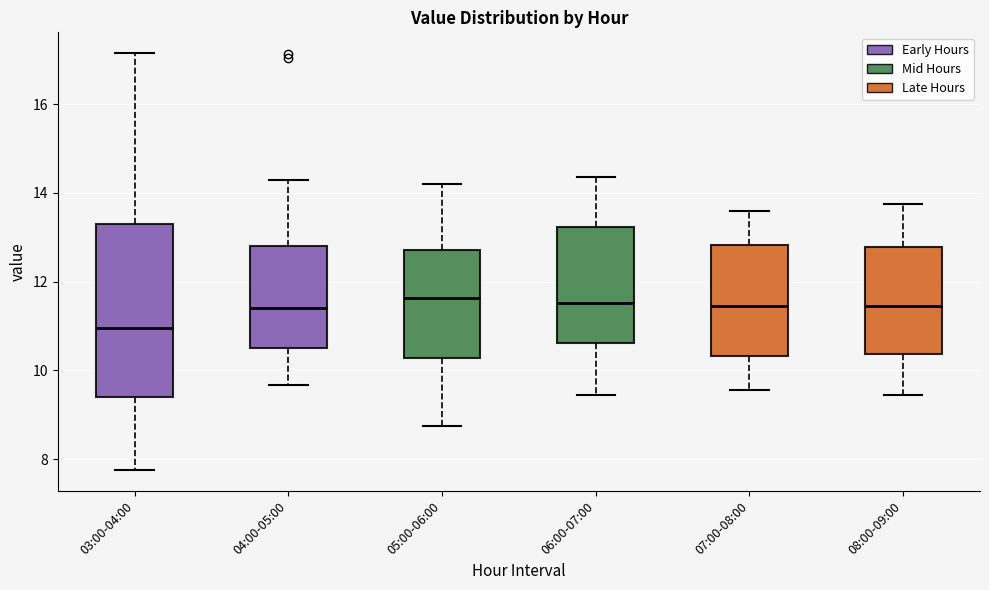

Where is the lower edge of the box for 05:00-06:00 on the y-axis? The values are not printed on the chart, so give them approximately, as read against the axis.

10.2